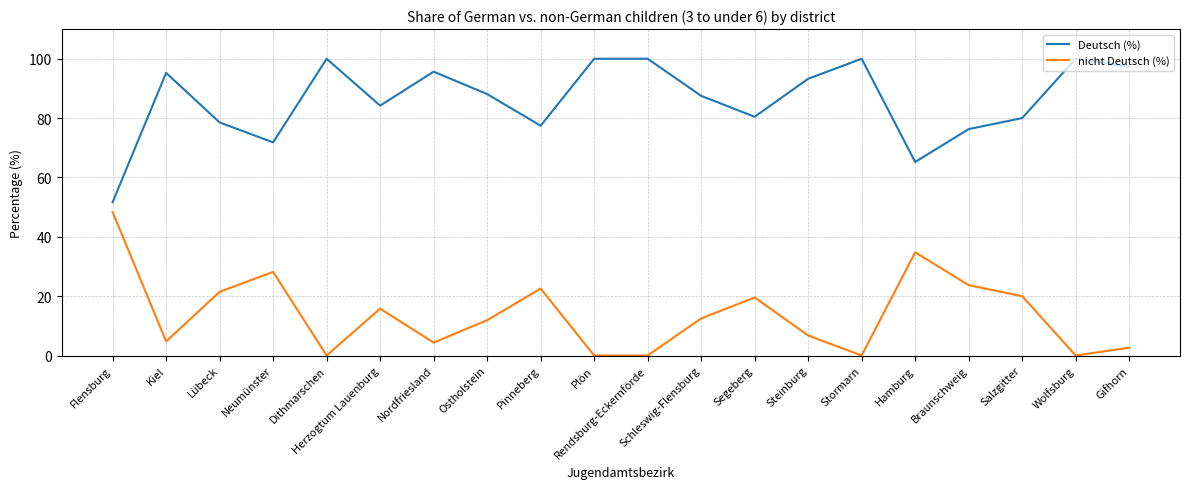

Is it true that Deutsch (%) equals 97.4 at Gifhorn?

True